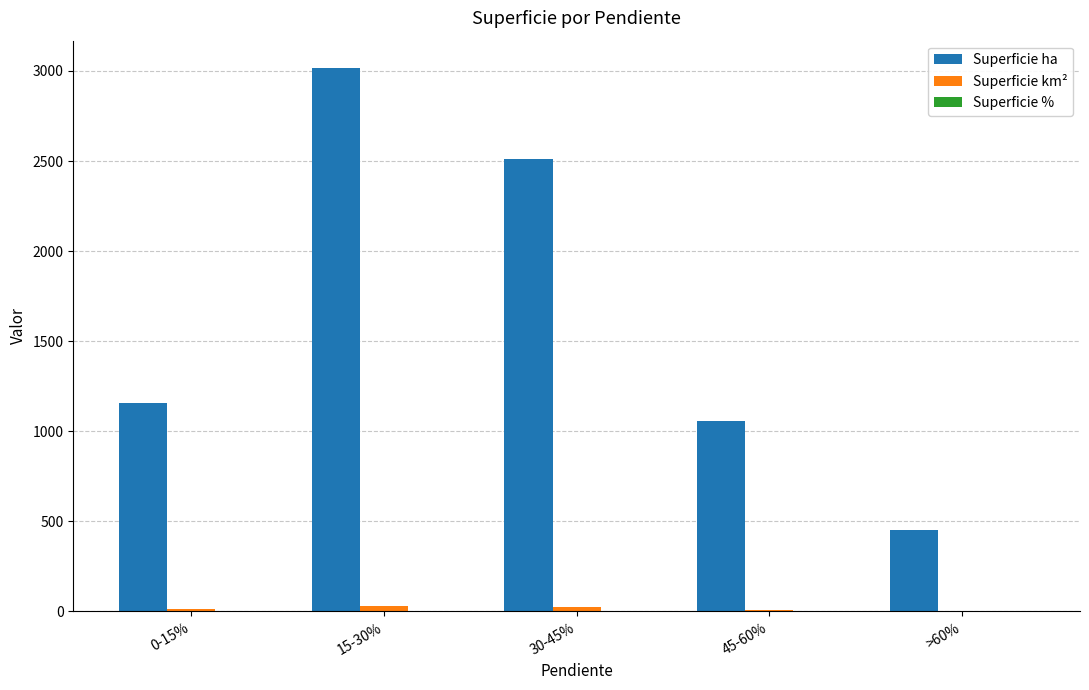

What is the maximum value shown in the chart?

3017.1